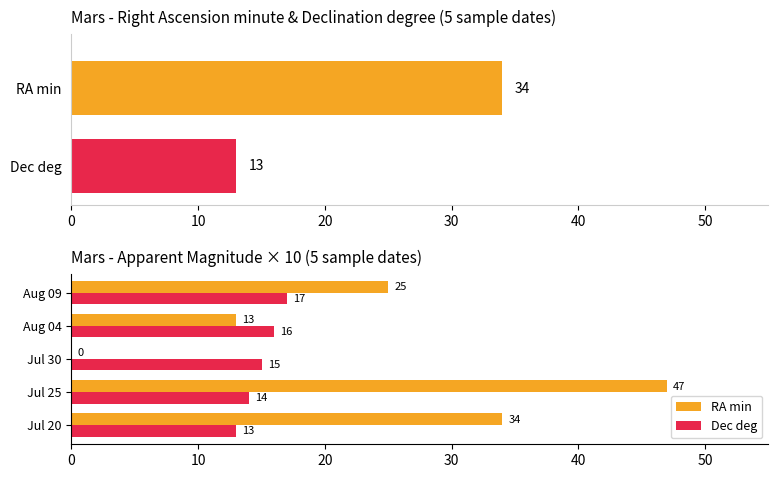

What are all the series names shown in the legend?

RA min, Dec deg